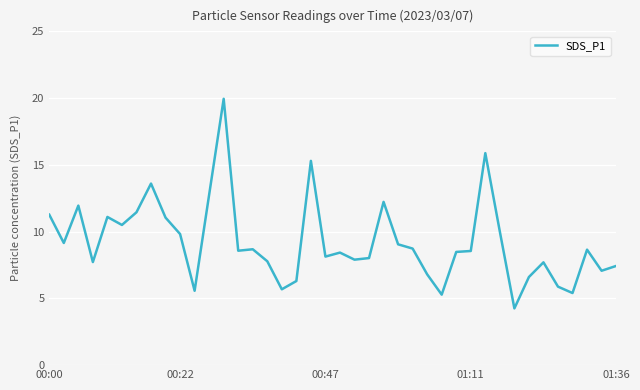

What is the maximum value shown in the chart?

19.9